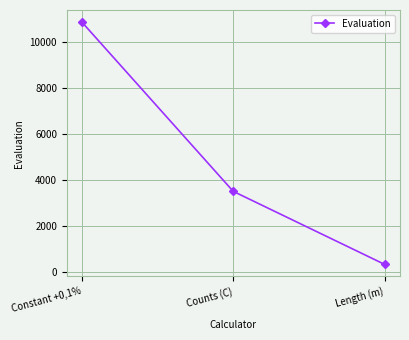

Is it true that the value at Constant +0,1% is 10865.3?

True